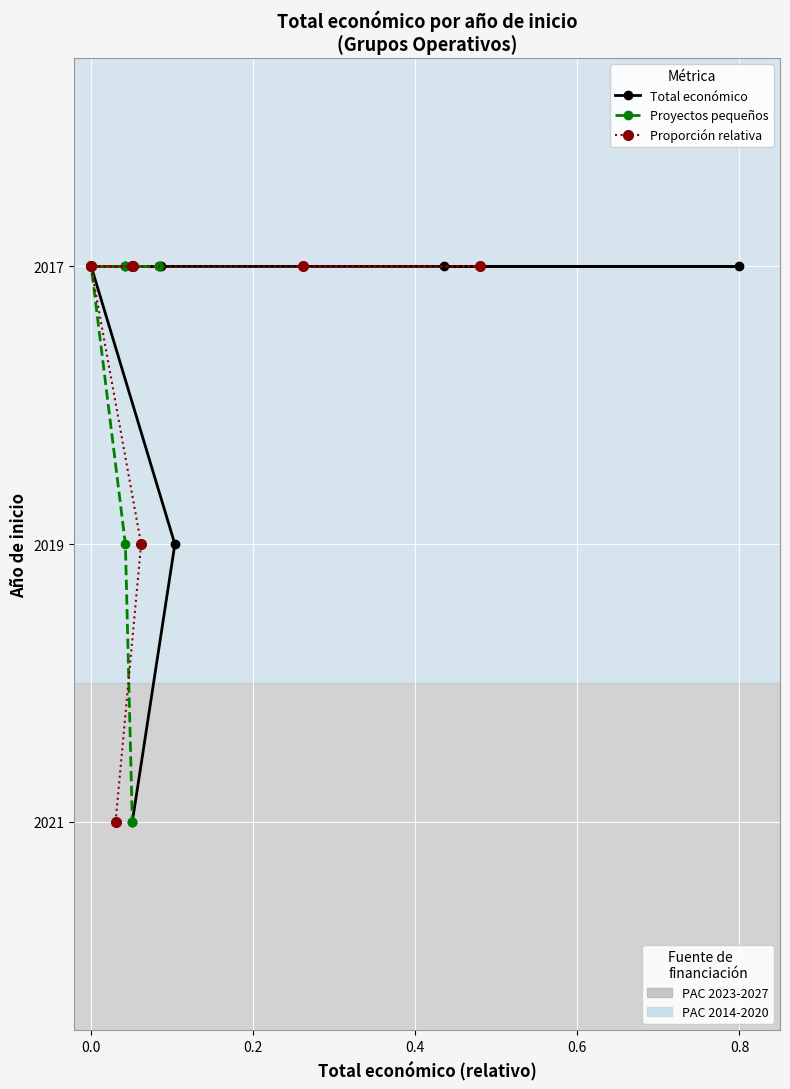

True or false: Proyectos pequeños has more than 1 interior local peaks.

False